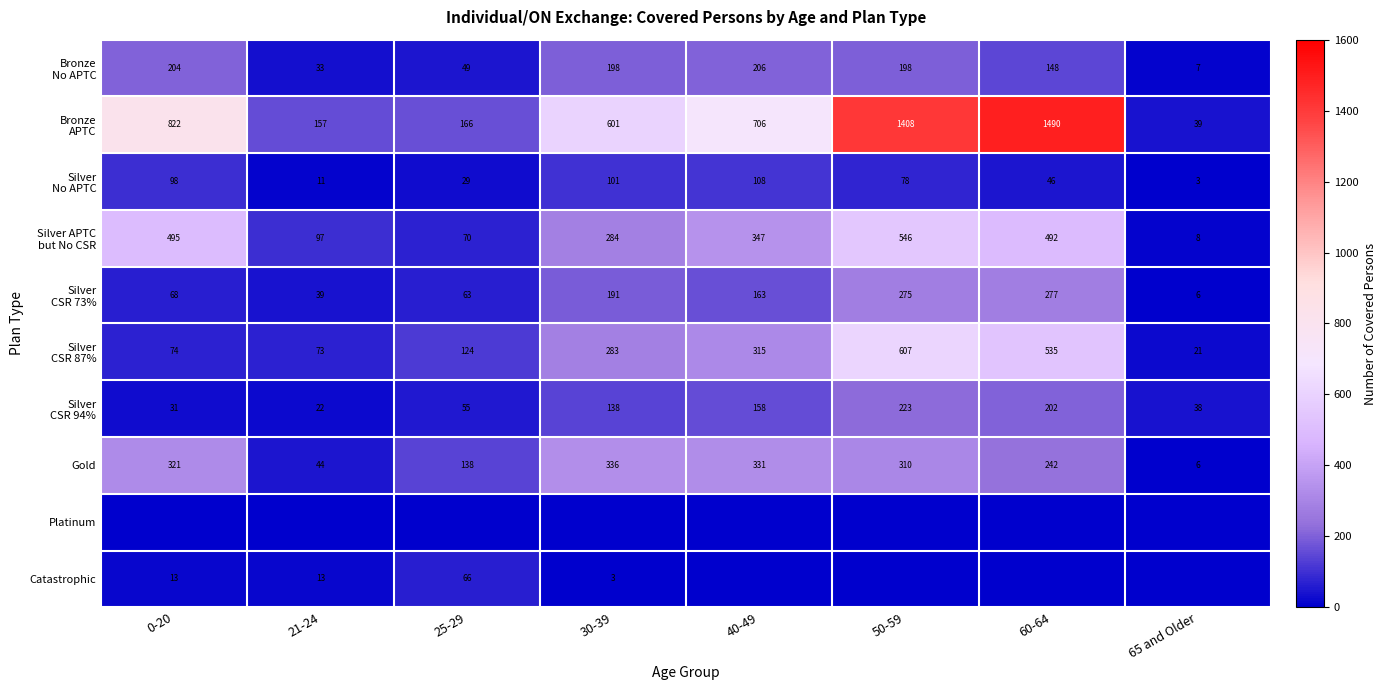

Rank the categories by Gold value from highest to lowest.

30-39, 40-49, 0-20, 50-59, 60-64, 25-29, 21-24, 65 and Older